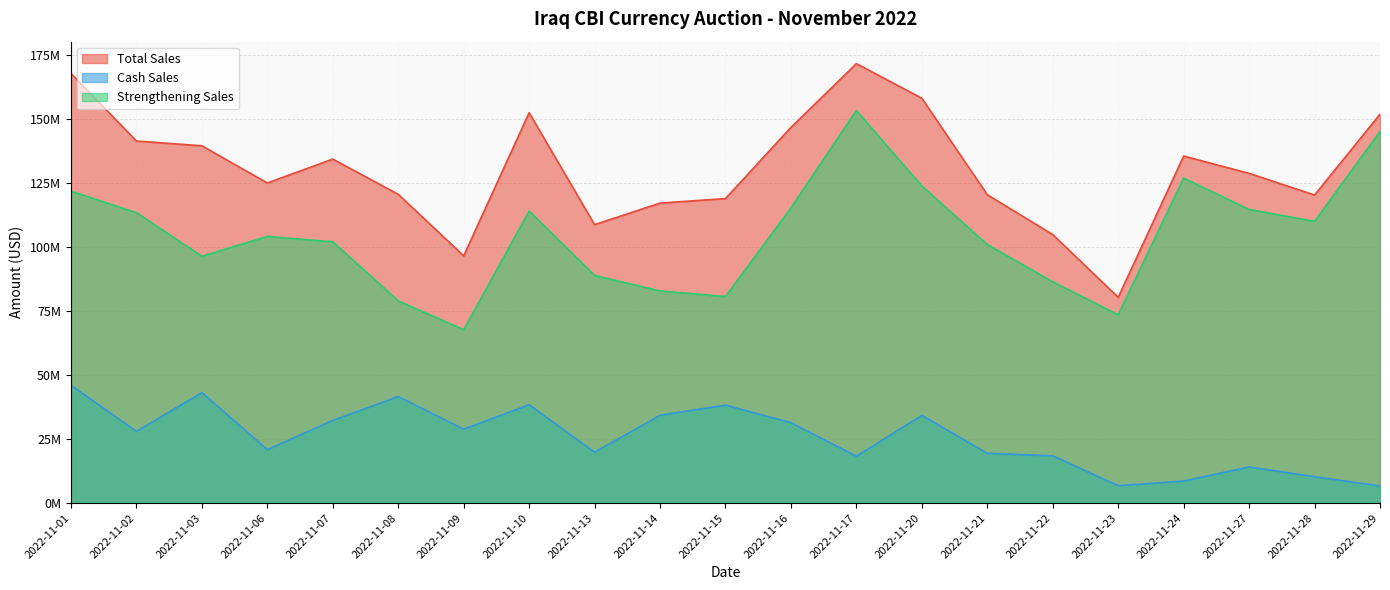

The Strengthening Sales series shows 45197573 at 2022-11-27. True or false?

False